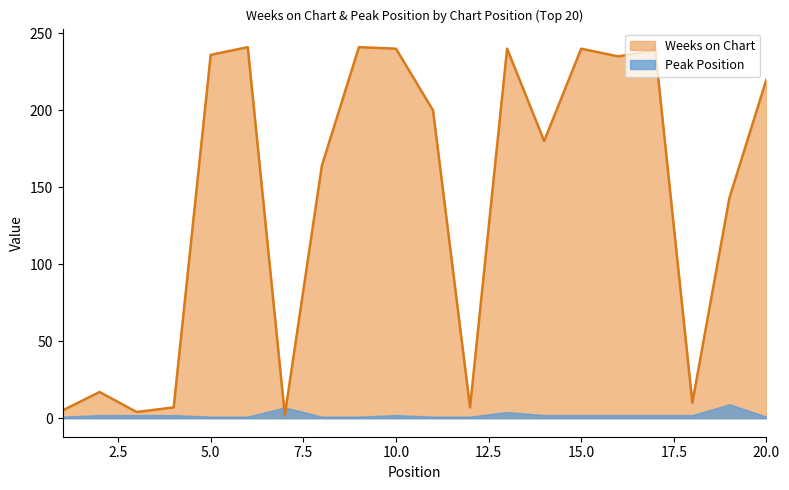

At which label is the value closest to 121?

19